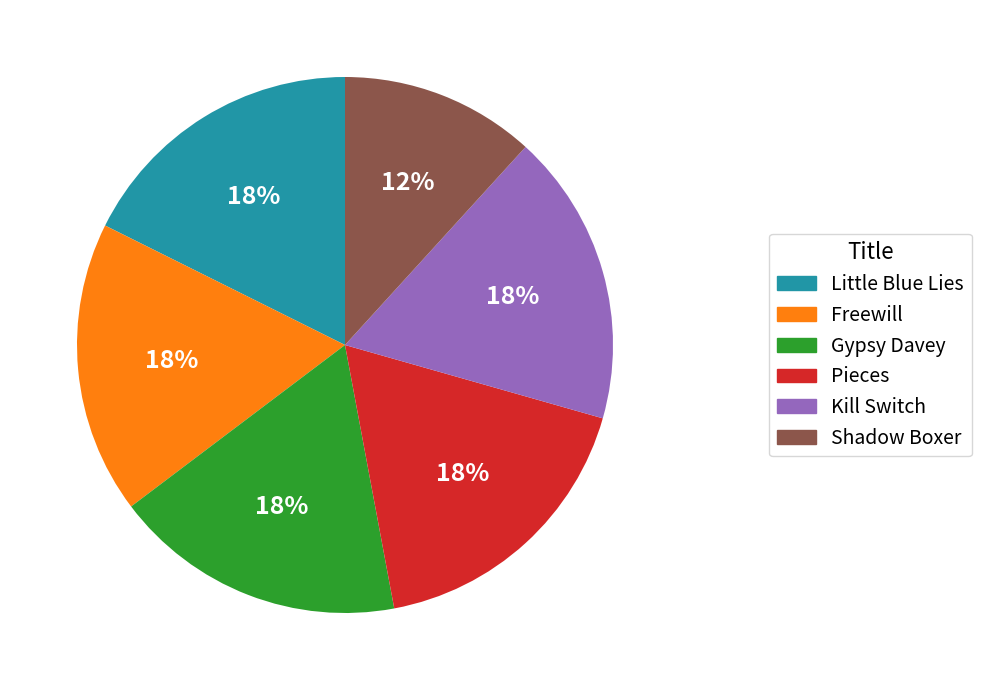

Does any single category account for the majority?

No